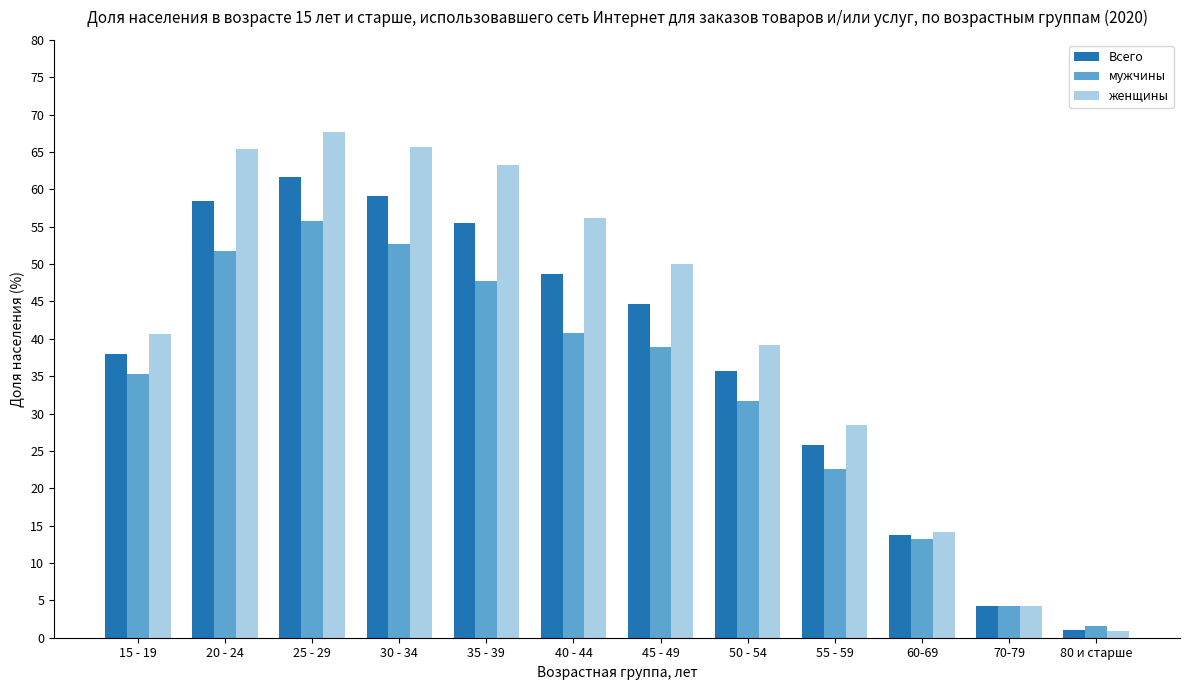

The мужчины series shows 12.1 at 20 - 24. True or false?

False